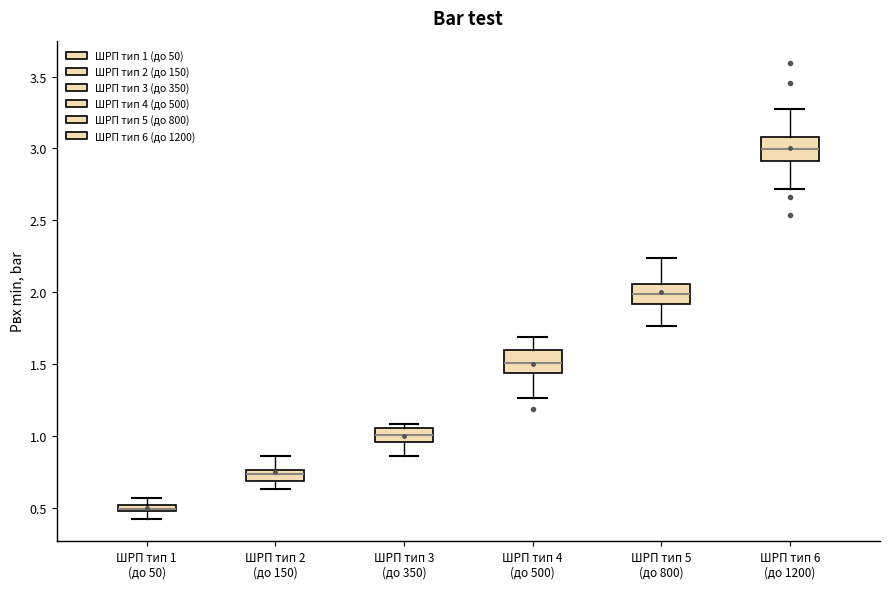

Which box's median line is the highest?

ШРП тип 6 (до 1200)